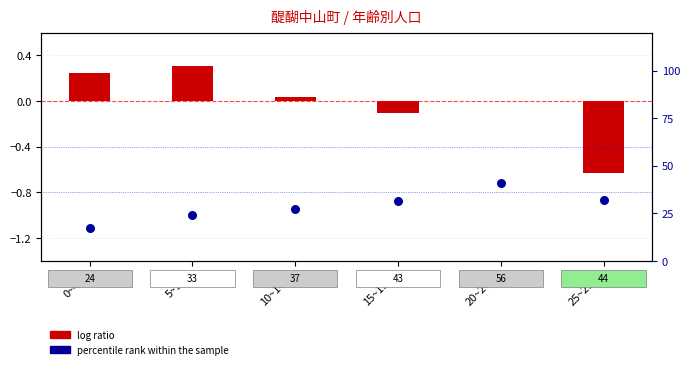

What is the ratio of the value at 10~14歳 to the value at 20~24歳?

0.7